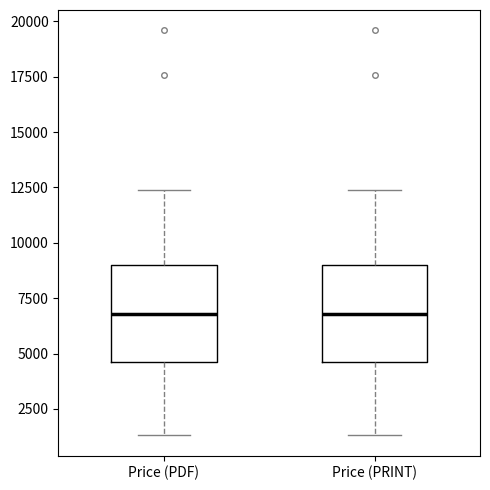

Reading left to right, read every box against the y-axis: the position of its median line, the range the box covers, and the ends of its whiskers. The values are not printed on the chart, so give them approximately, as read against the axis.

Price (PDF): median 7000, box 4500 to 9000, whiskers 1500 to 12500
Price (PRINT): median 7000, box 4500 to 9000, whiskers 1500 to 12500